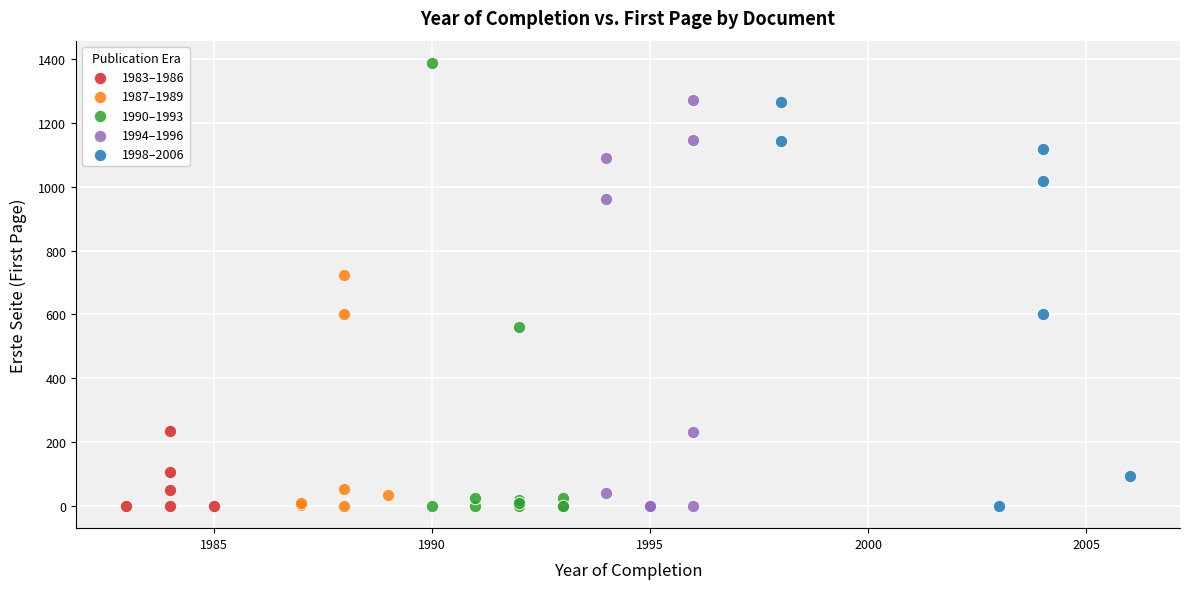

Which series has the largest Y range (max minus min)?

1990–1993